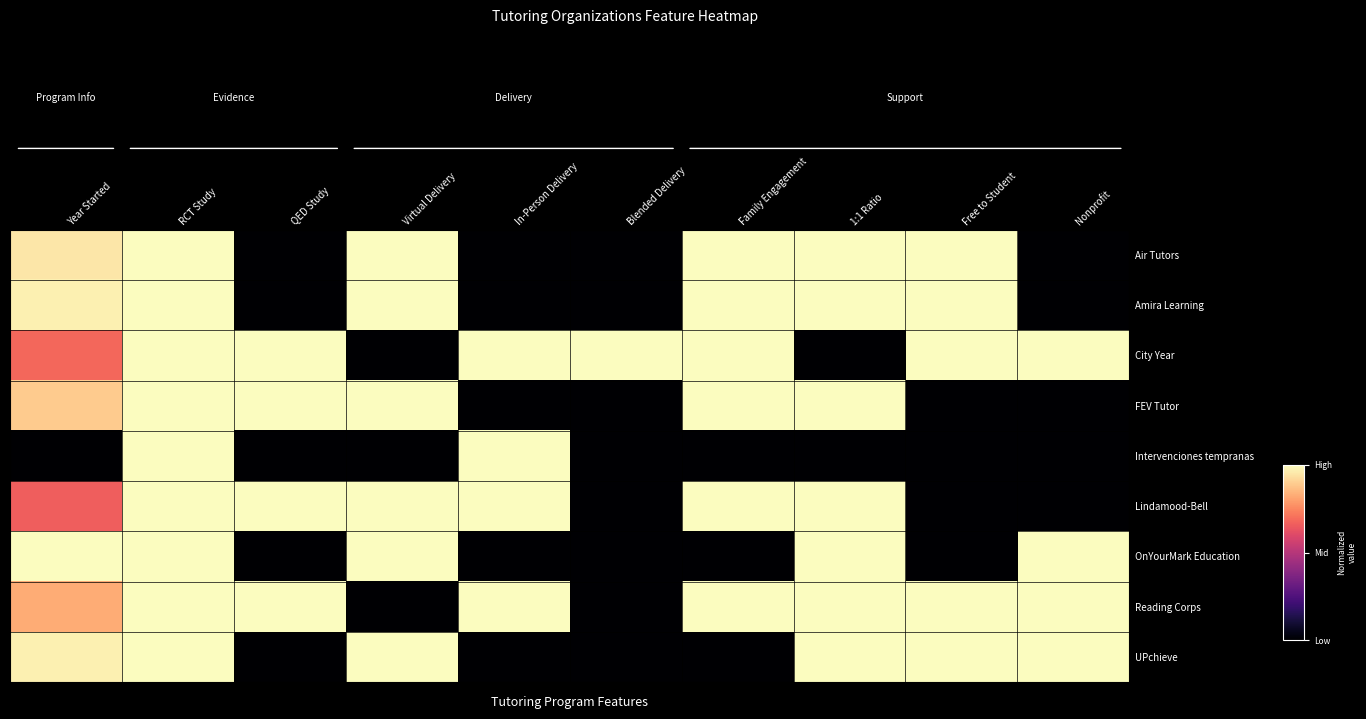

List the series in order of their peak value, lowest first.

Air Tutors, Amira Learning, City Year, FEV Tutor, Intervenciones tempranas, Lindamood-Bell, OnYourMark Education, Reading Corps, UPchieve